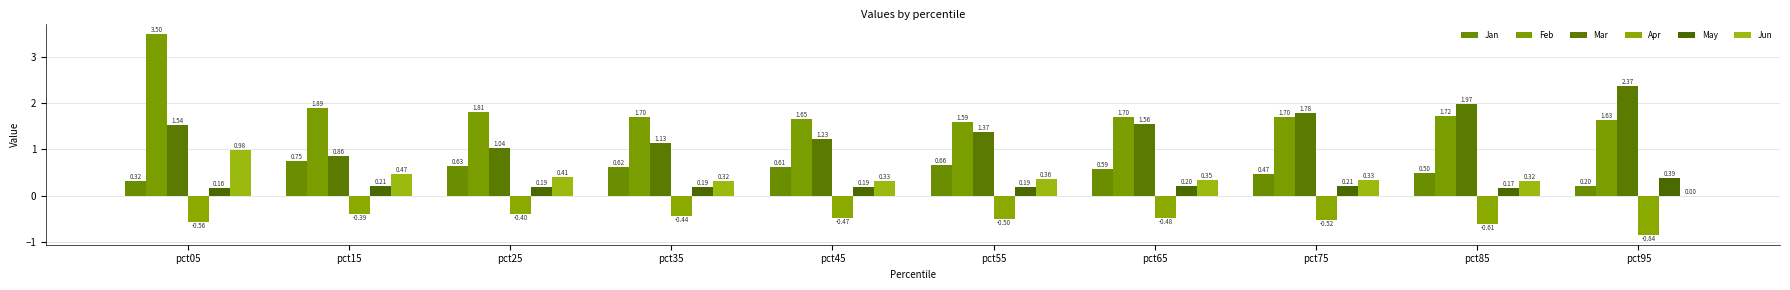

What is the sum of all Mar values?

14.9